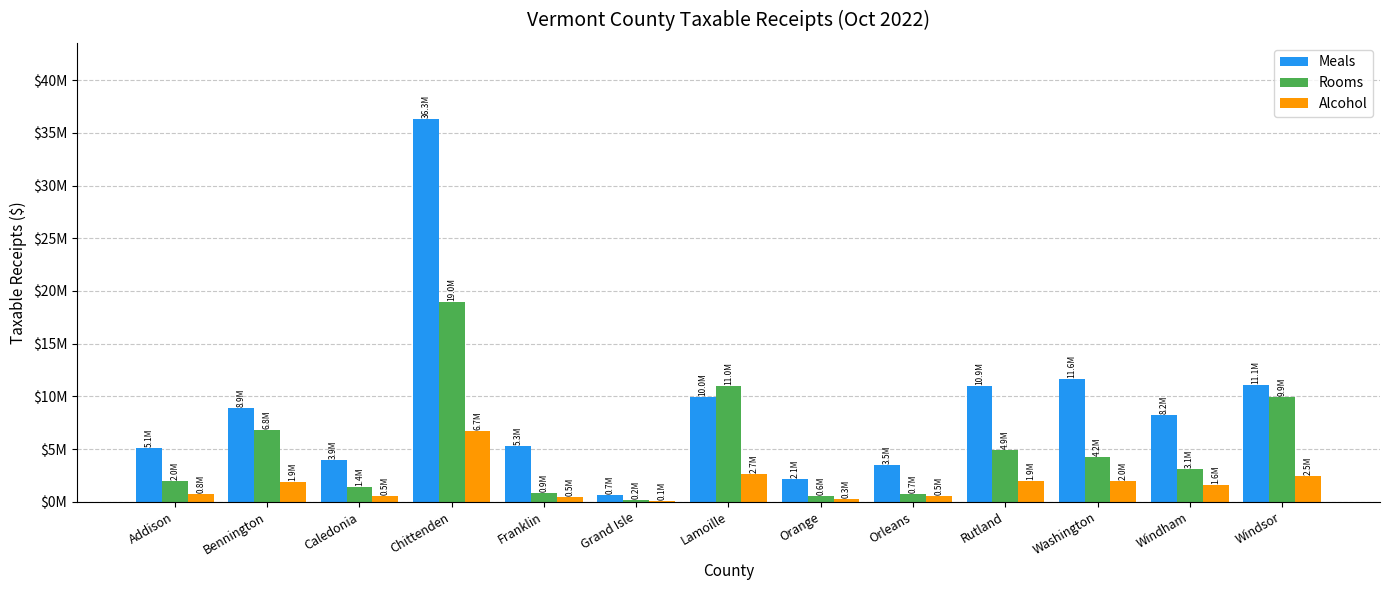

Between Grand Isle and Washington, which series saw the biggest shift?

Meals